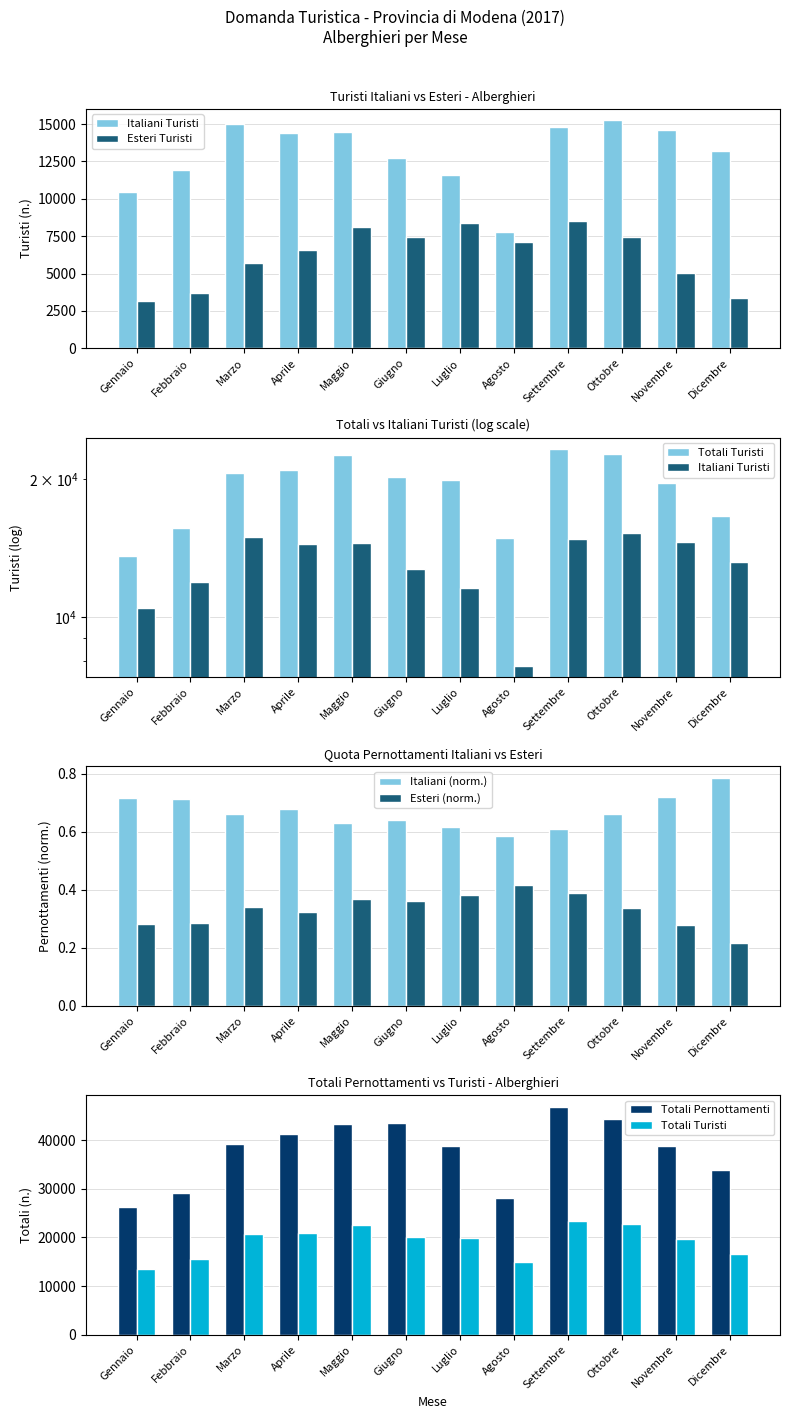

Reading left to right, extract all data points from this chart.

Italiani Turisti: Gennaio=10457.0	Febbraio=11938.0	Marzo=14972.0	Aprile=14435.0	Maggio=14479.0	Giugno=12747.0	Luglio=11562.0	Agosto=7802.0	Settembre=14806.0	Ottobre=15251.0	Novembre=14587.0	Dicembre=13210.0
Esteri Turisti: Gennaio=3138.0	Febbraio=3716.0	Marzo=5703.0	Aprile=6562.0	Maggio=8115.0	Giugno=7448.0	Luglio=8413.0	Agosto=7111.0	Settembre=8539.0	Ottobre=7438.0	Novembre=5015.0	Dicembre=3377.0
Totali Turisti: Gennaio=13595.0	Febbraio=15654.0	Marzo=20675.0	Aprile=20997.0	Maggio=22594.0	Giugno=20195.0	Luglio=19975.0	Agosto=14913.0	Settembre=23345.0	Ottobre=22689.0	Novembre=19602.0	Dicembre=16587.0
Italiani (norm.): Gennaio=0.7	Febbraio=0.7	Marzo=0.7	Aprile=0.7	Maggio=0.6	Giugno=0.6	Luglio=0.6	Agosto=0.6	Settembre=0.6	Ottobre=0.7	Novembre=0.7	Dicembre=0.8
Esteri (norm.): Gennaio=0.3	Febbraio=0.3	Marzo=0.3	Aprile=0.3	Maggio=0.4	Giugno=0.4	Luglio=0.4	Agosto=0.4	Settembre=0.4	Ottobre=0.3	Novembre=0.3	Dicembre=0.2
Totali Pernottamenti: Gennaio=26222.0	Febbraio=29154.0	Marzo=39244.0	Aprile=41349.0	Maggio=43375.0	Giugno=43480.0	Luglio=38761.0	Agosto=28200.0	Settembre=46937.0	Ottobre=44368.0	Novembre=38828.0	Dicembre=33846.0